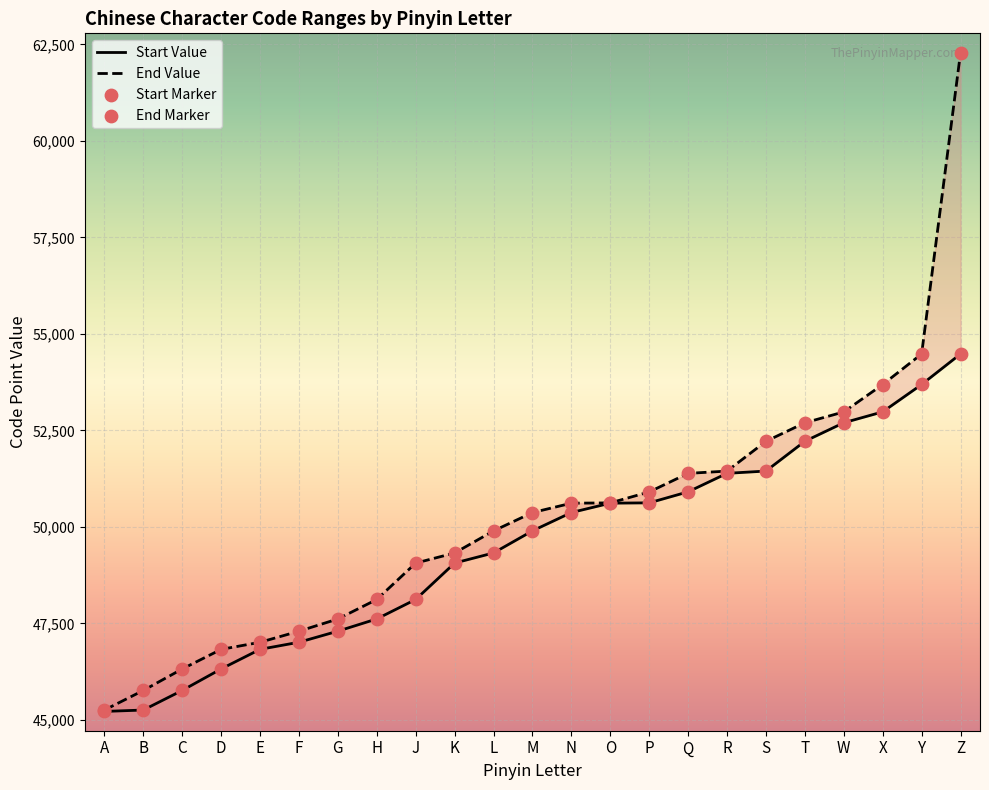

What are all the series names shown in the legend?

Start Value, End Value, Start Marker, End Marker